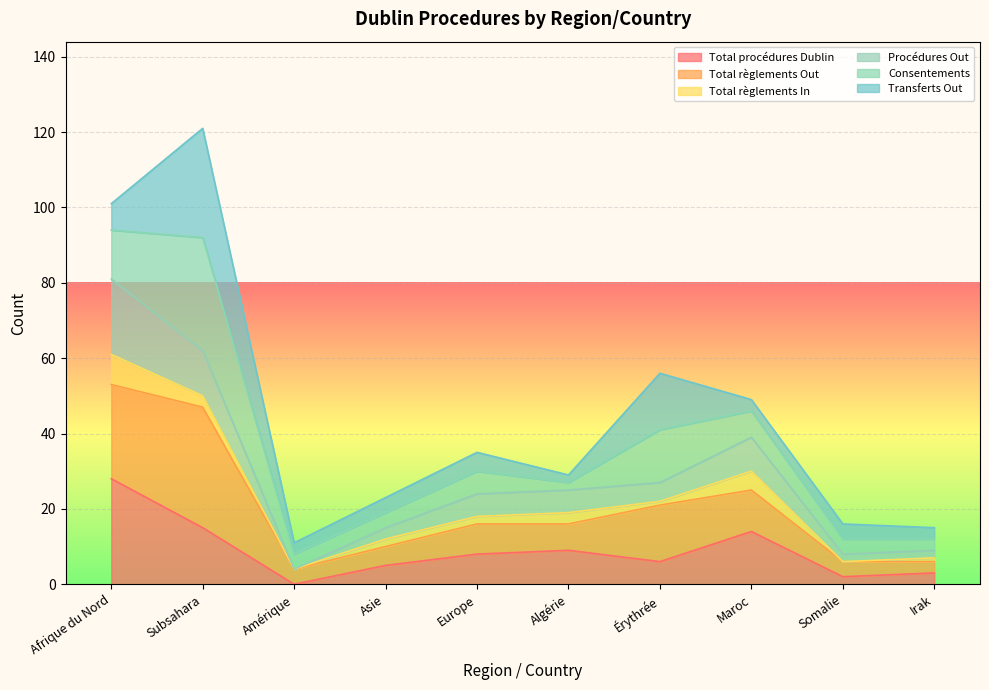

What is the approximate value of Procédures Out at Somalie?

8